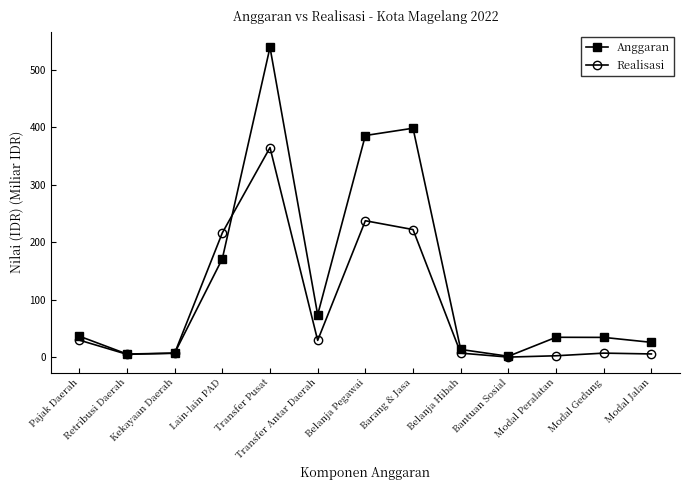

What is the difference between the maximum and minimum values in the Realisasi series?

364.9